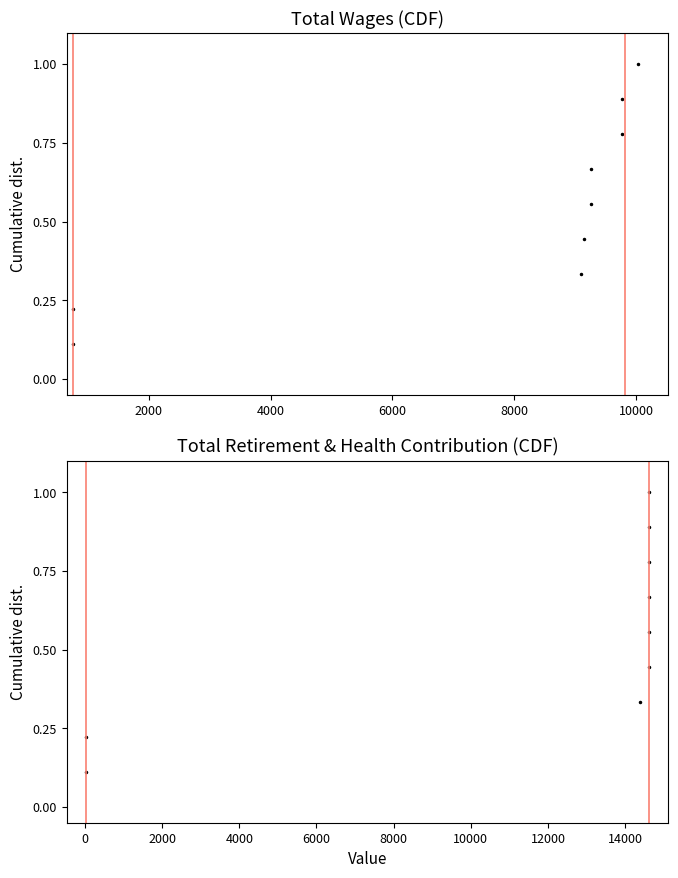

Which series has the largest range (max minus min)?

Total Wages